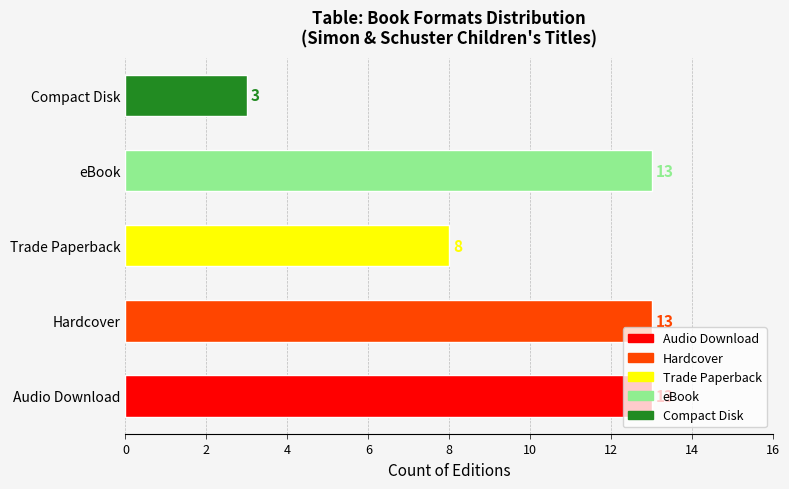

What is the ratio of the value at eBook to the value at Trade Paperback?

1.6